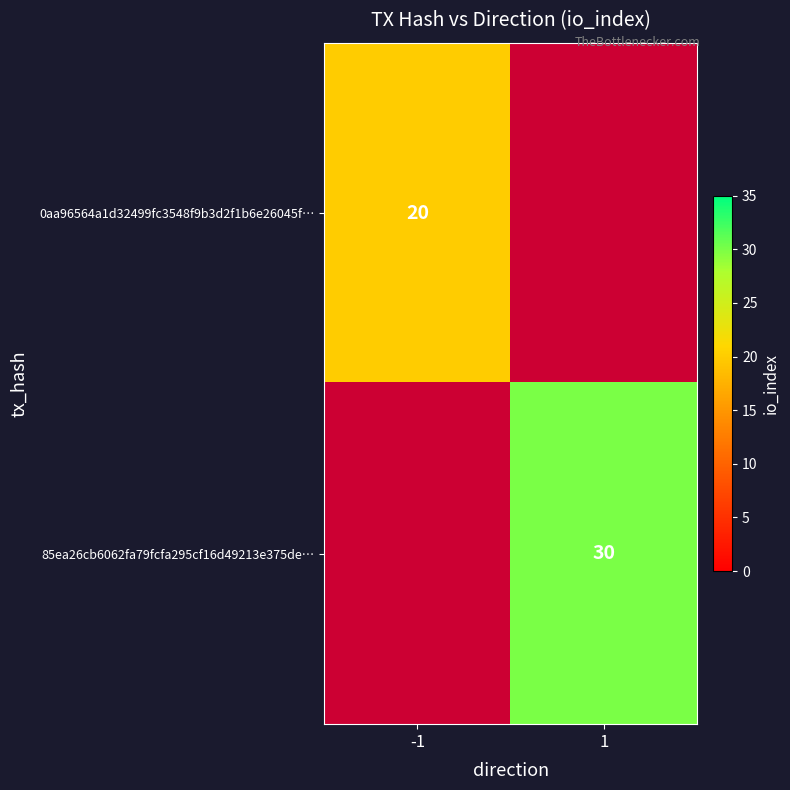

What is the maximum value shown in the chart?

30.0